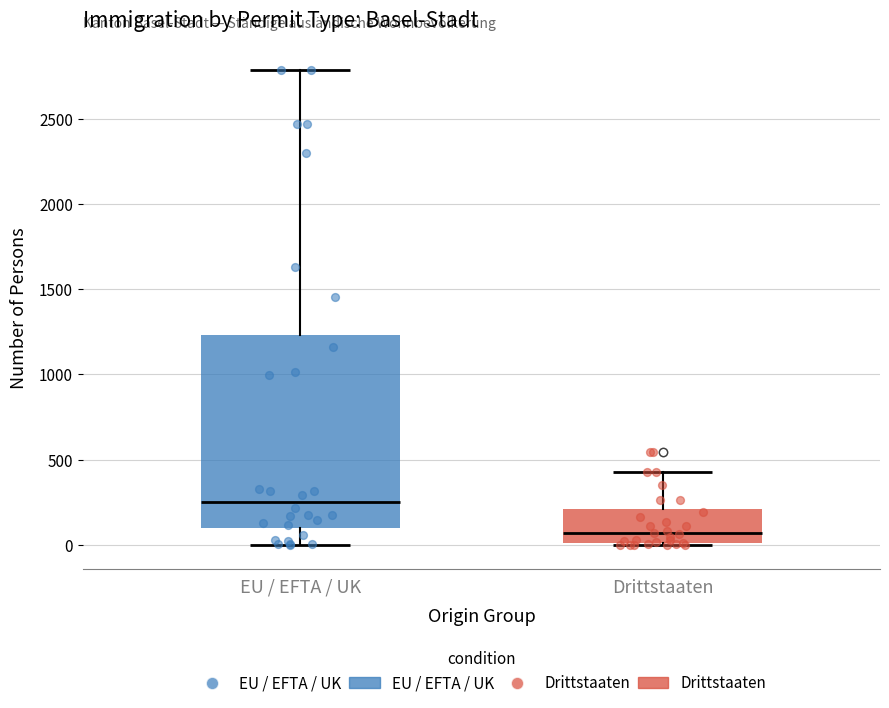

Reading left to right, read every box against the y-axis: the position of its median line, the range the box covers, and the ends of its whiskers. The values are not printed on the chart, so give them approximately, as read against the axis.

EU / EFTA / UK: median 250, box 100 to 1250, whiskers 0 to 2800
Drittstaaten: median 50, box 0 to 200, whiskers 0 to 450